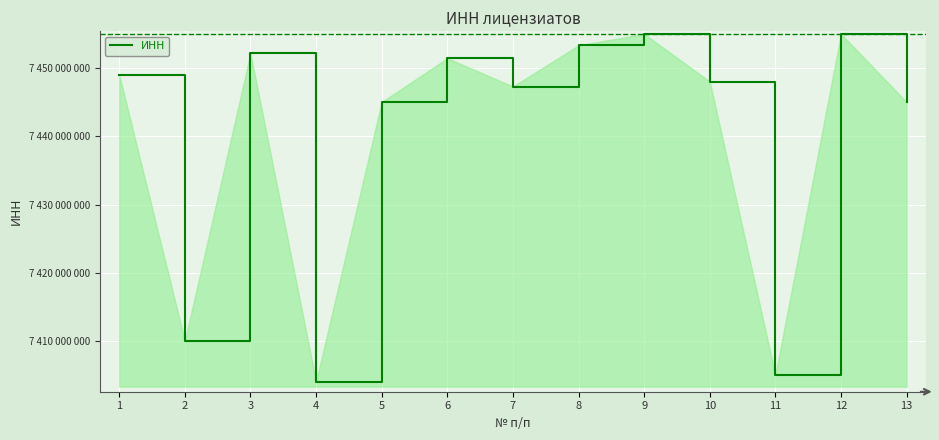

Where is the data nearest to the value 7429528616?

13